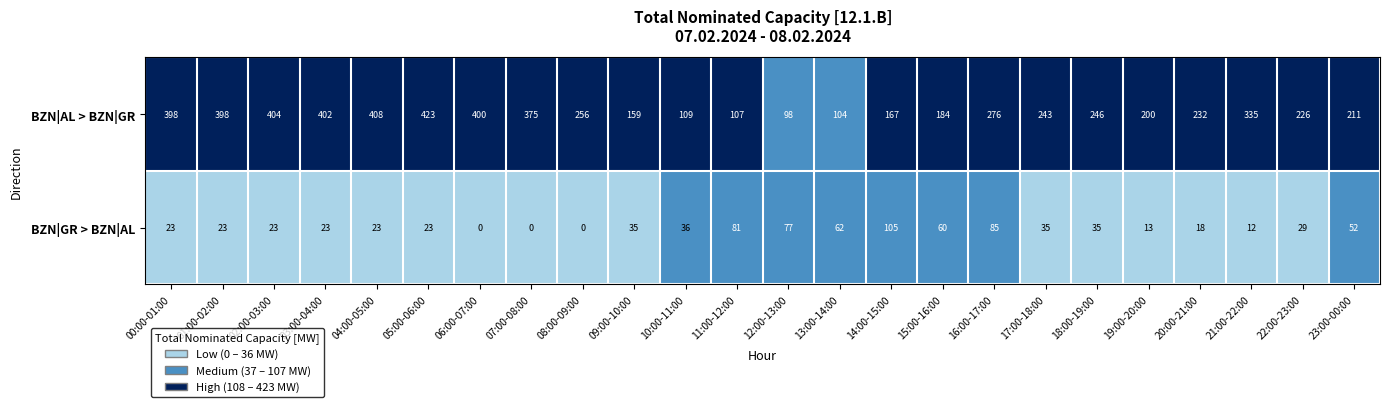

At how many categories does at least one series exceed 384?

7